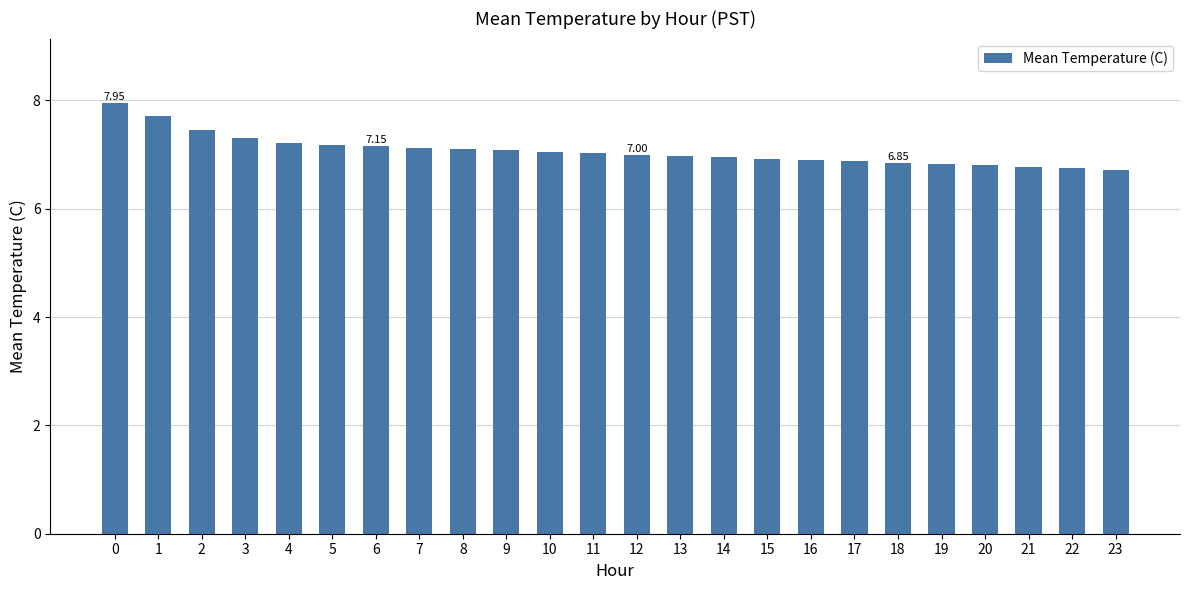

What is the average value?

7.1